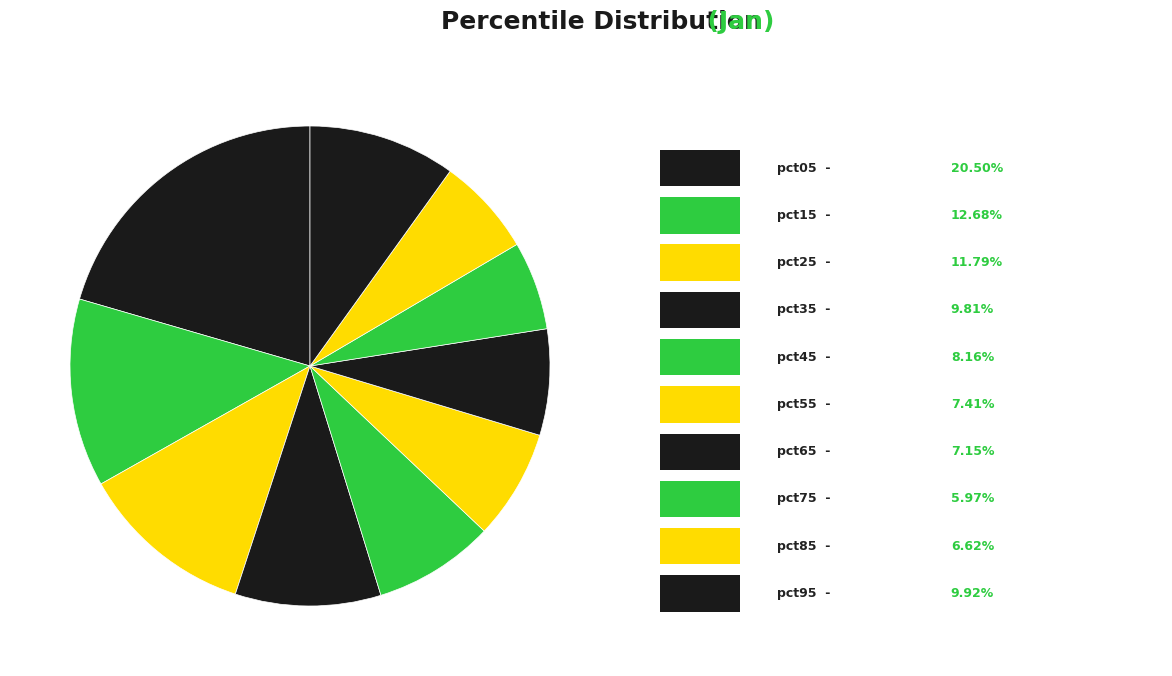

How many slices are in this pie chart?

10